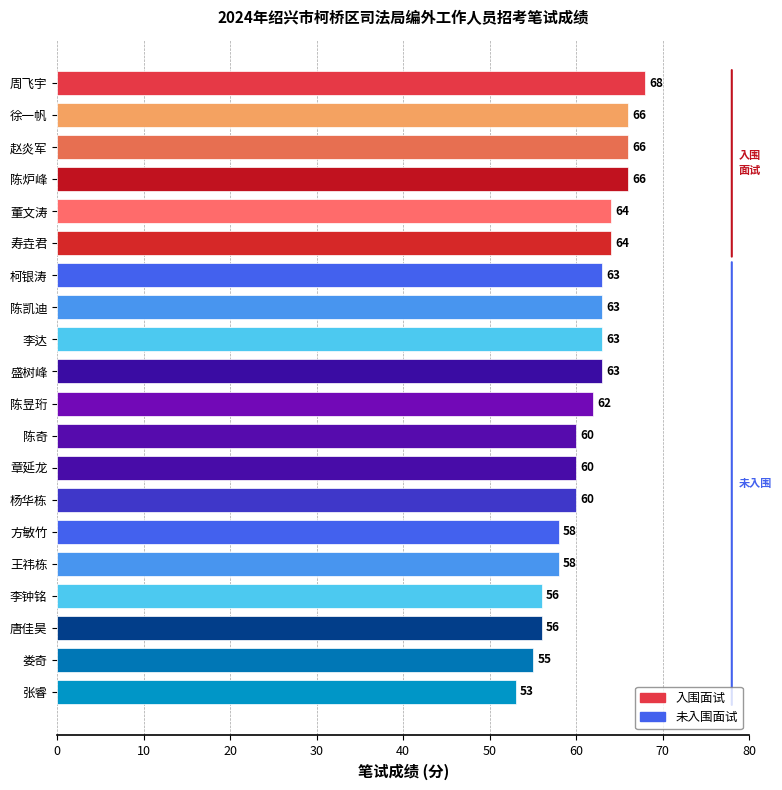

Is it true that the value at 章延龙 is 60?

True